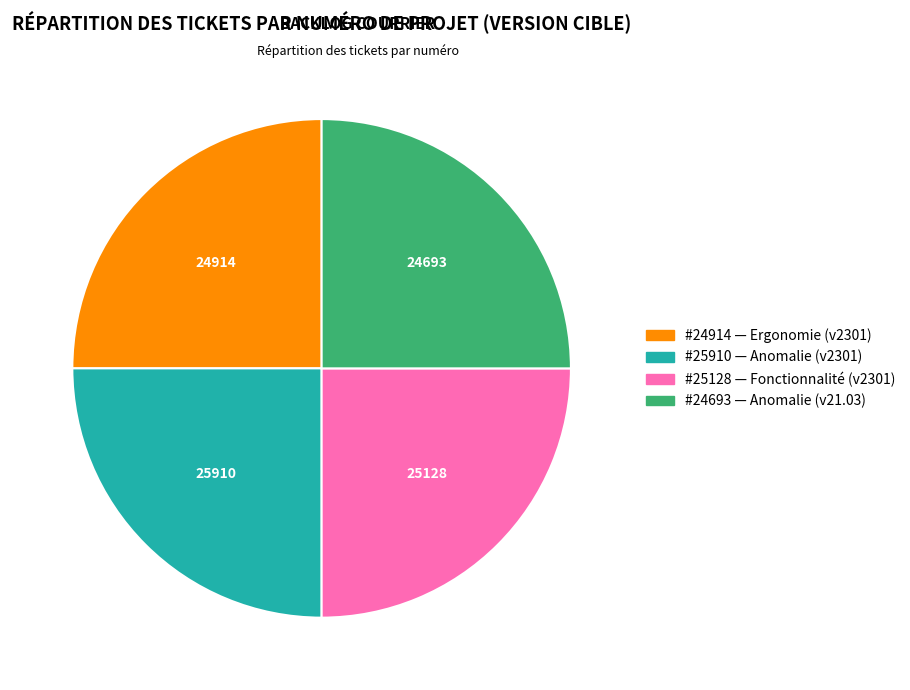

Is there a majority slice in this chart?

No